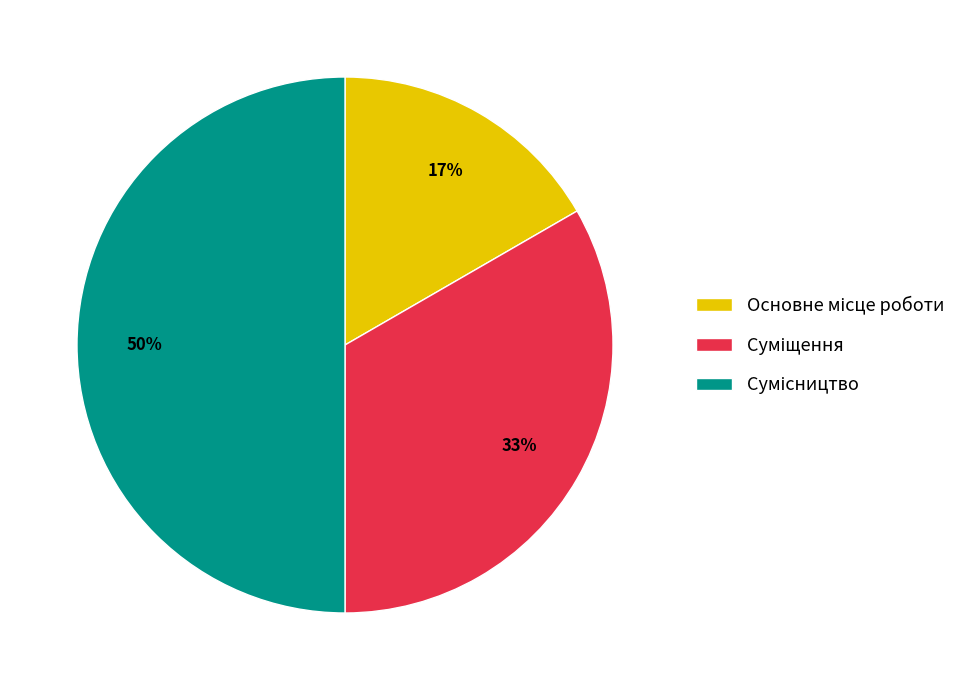

To the nearest percent, what is the difference between the largest and smallest slice percentages?

33%